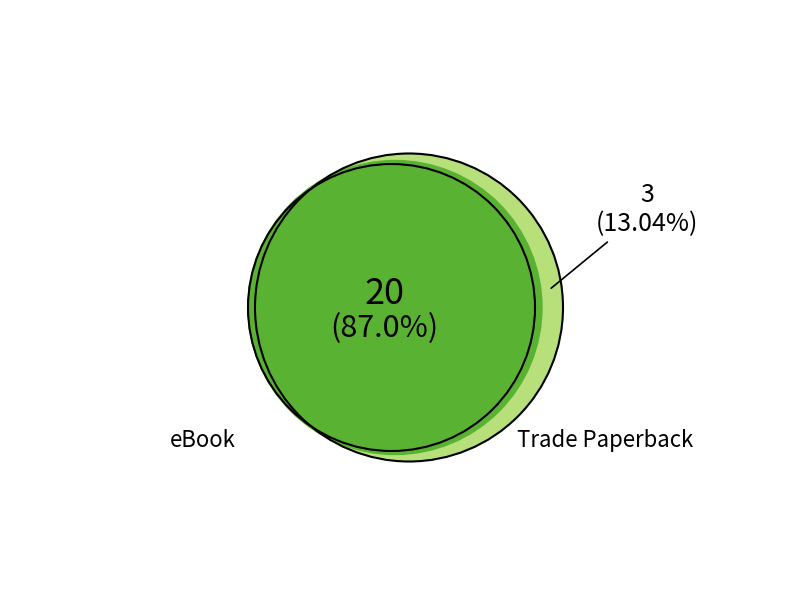

To the nearest percent, what portion does eBook represent?

87%